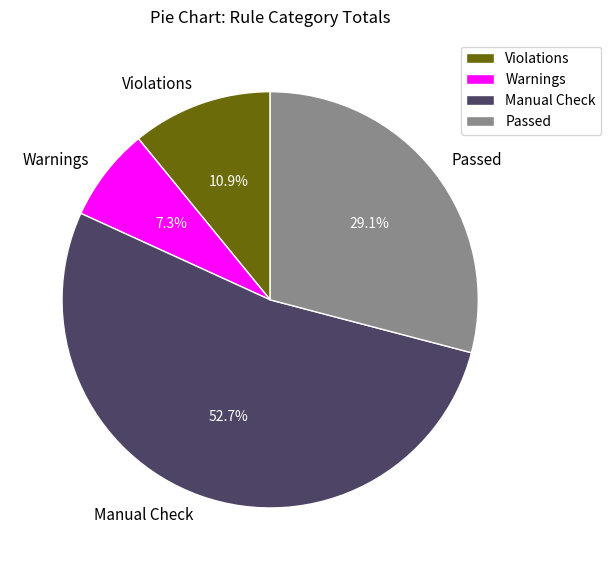

What percentage do Warnings and Violations together represent?

18.2%